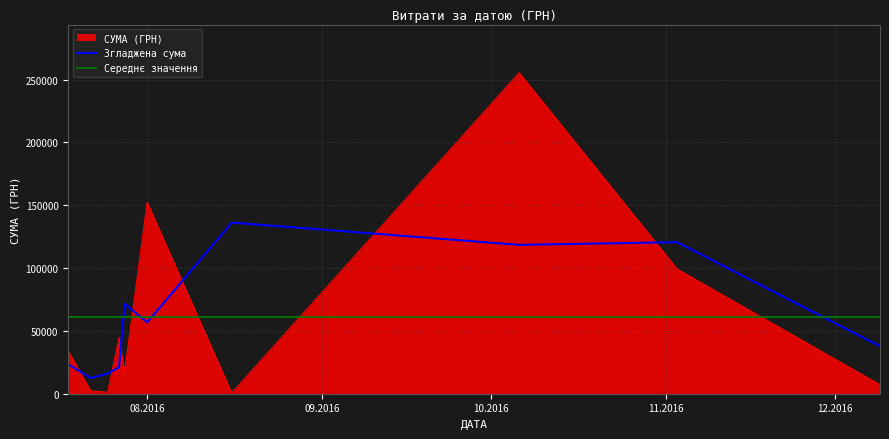

What is the highest value of the Згладжена сума series?

136217.5